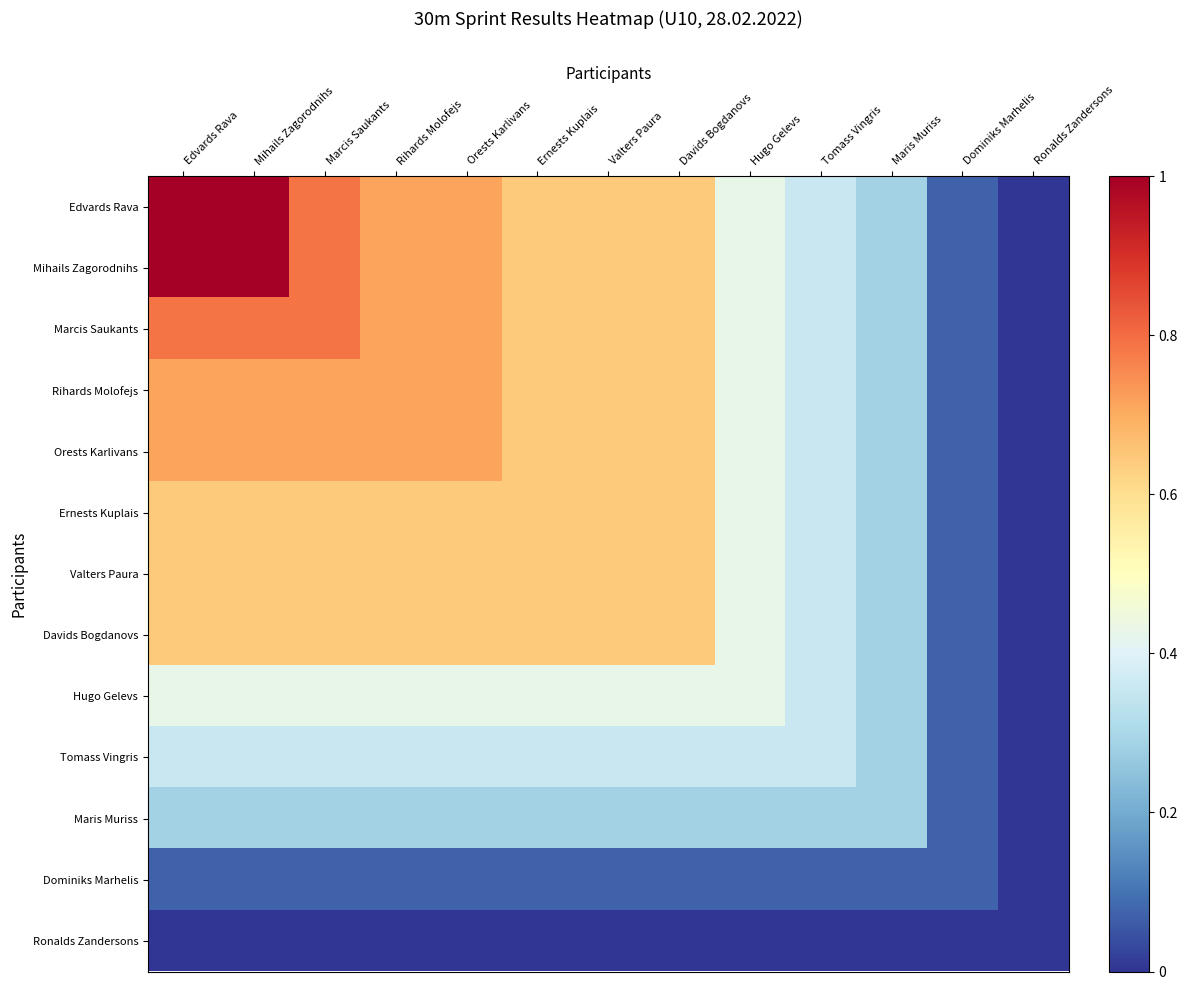

At how many categories does at least one series exceed 0?

12